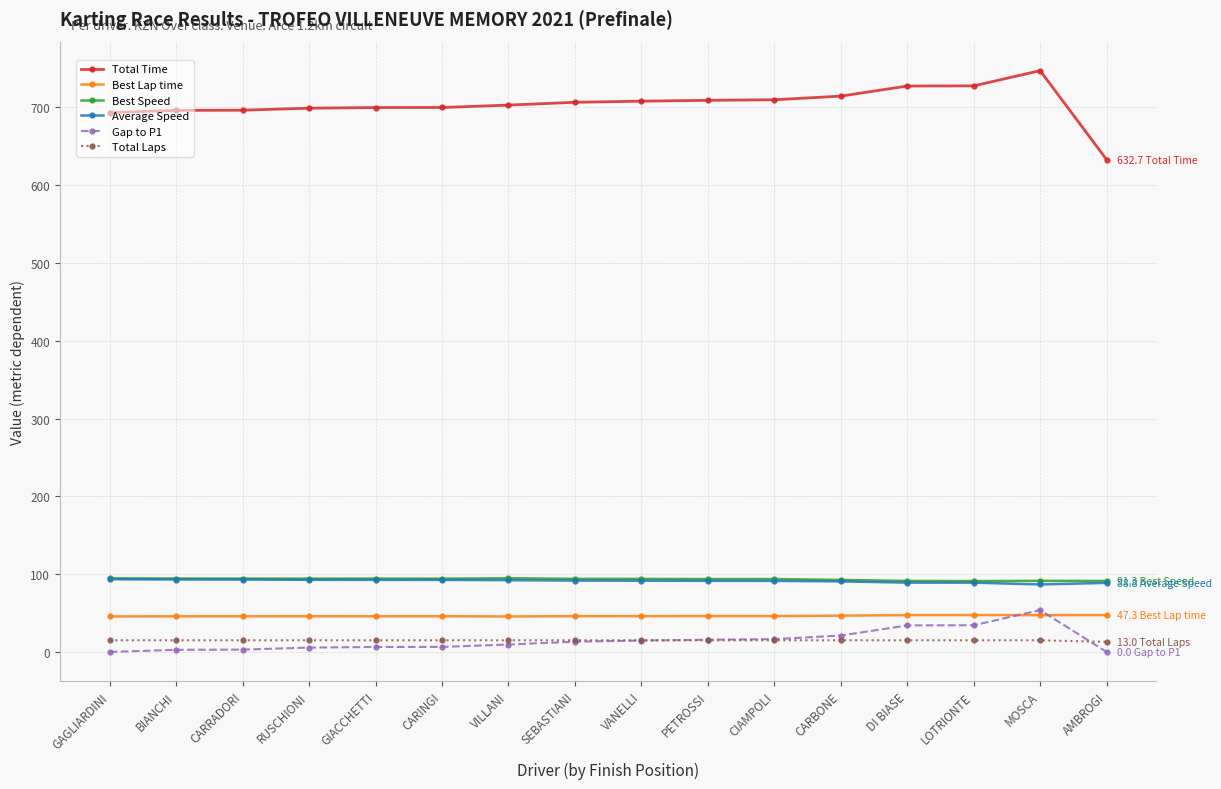

Is this an area chart (filled region under the line)?

No